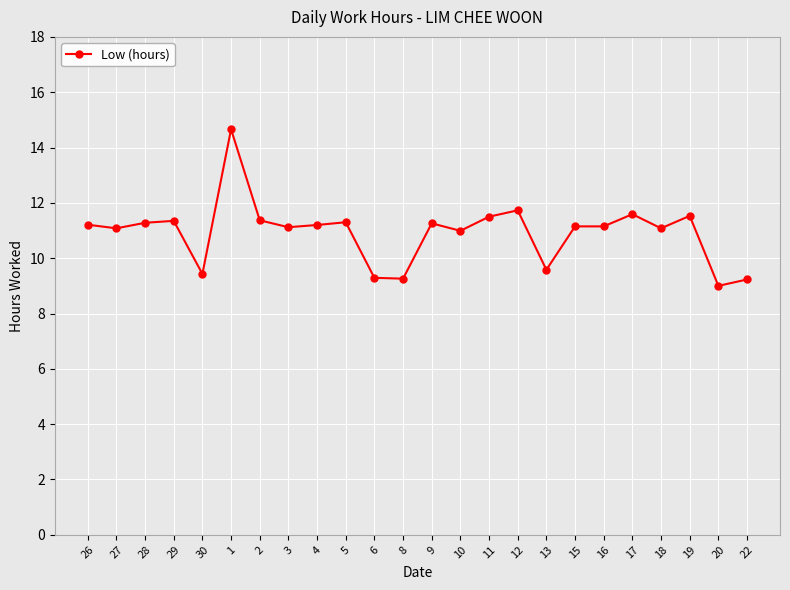

What is the value of the 19th point from the left?

11.2